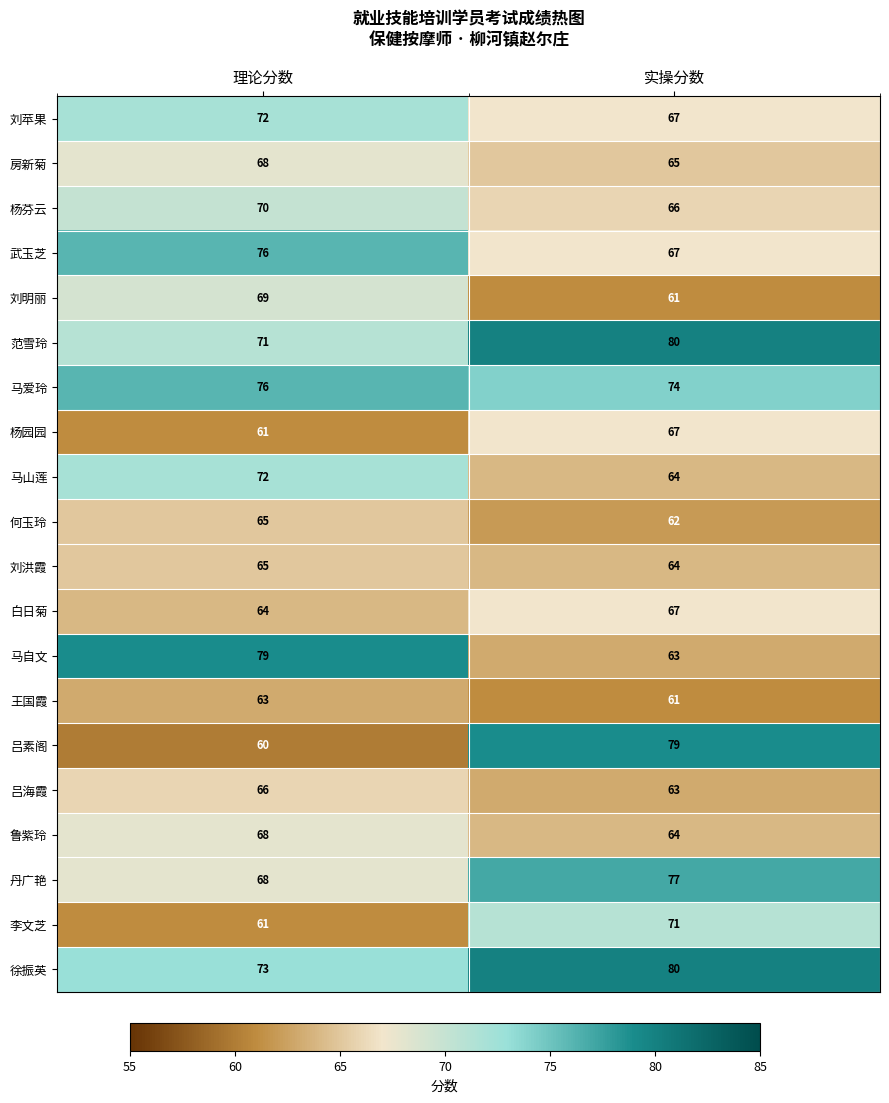

What is the greatest value displayed?

80